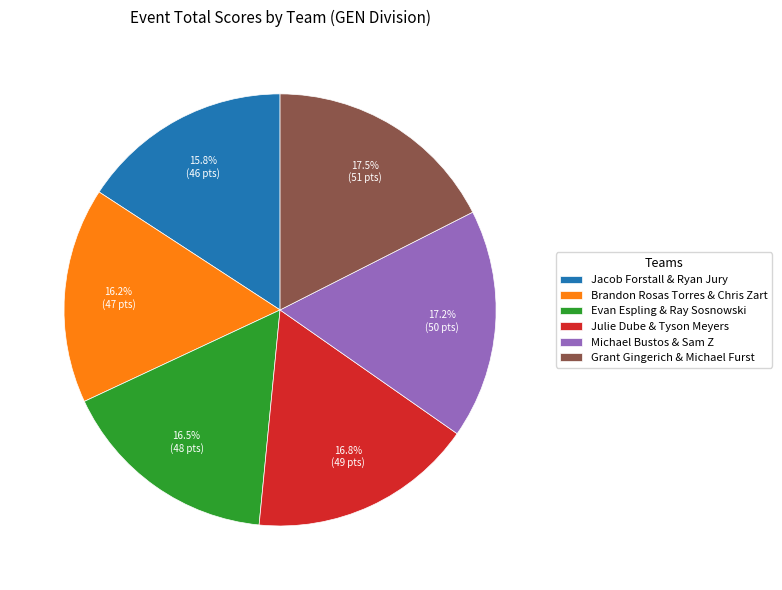

Is there any slice that represents more than half of the pie?

No